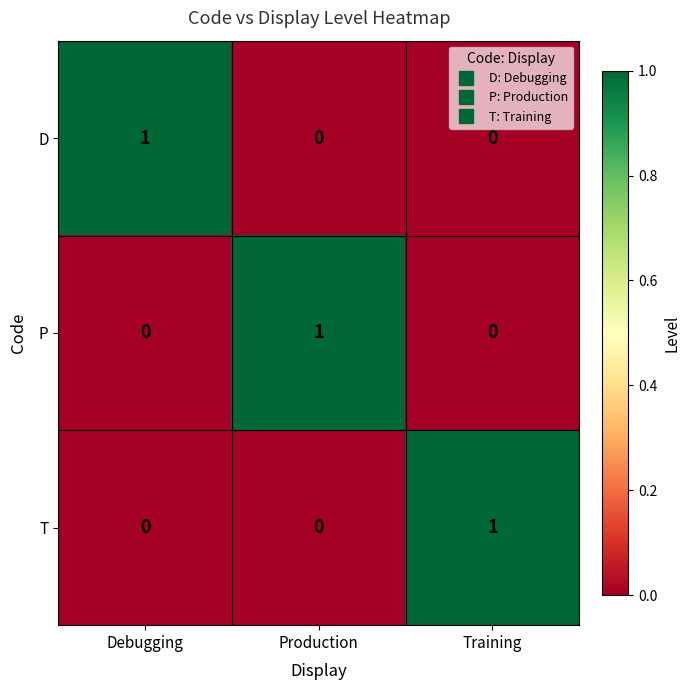

The value of T at Production is 0. True or false?

True